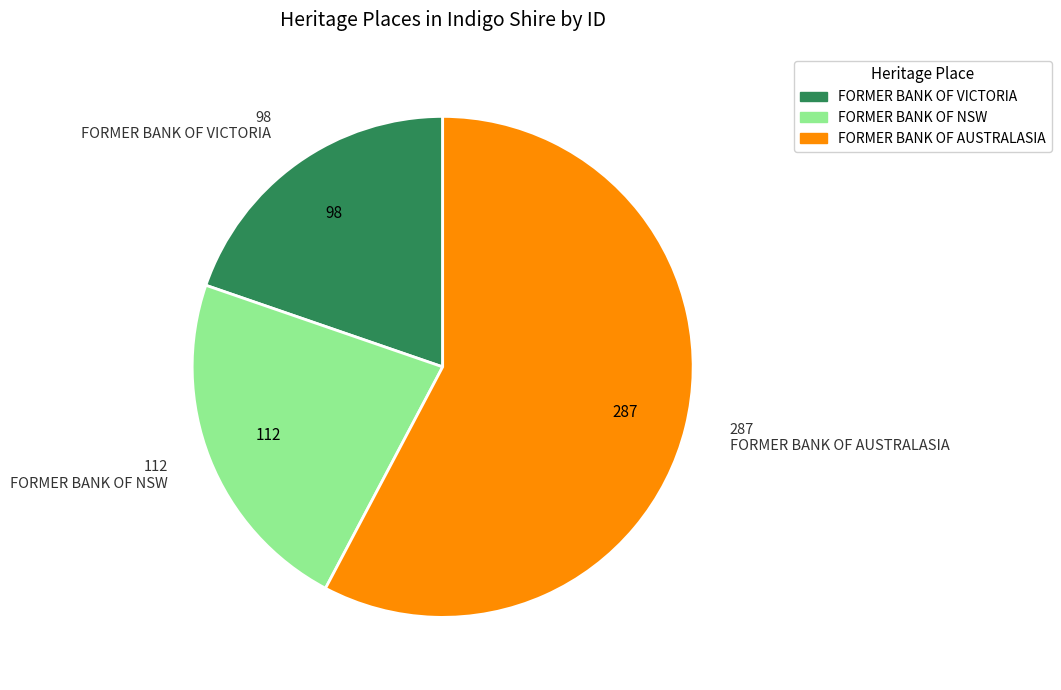

Approximately how many times larger is the value at FORMER BANK OF VICTORIA compared to FORMER BANK OF NSW?

0.9